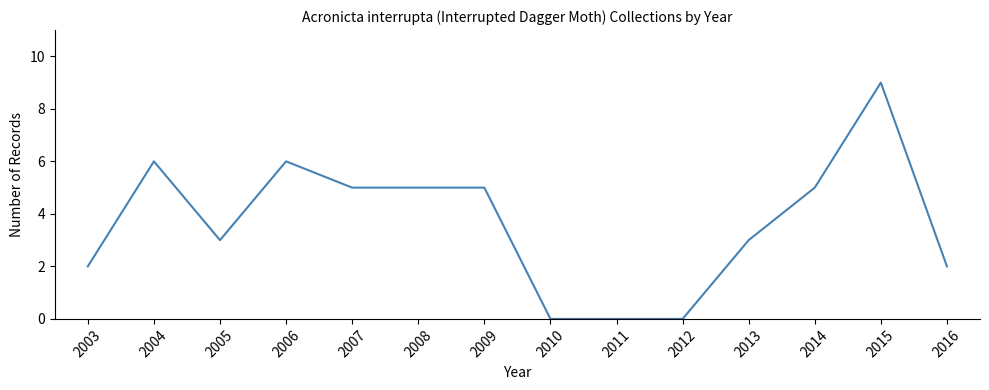

Where is the first local maximum?

2004